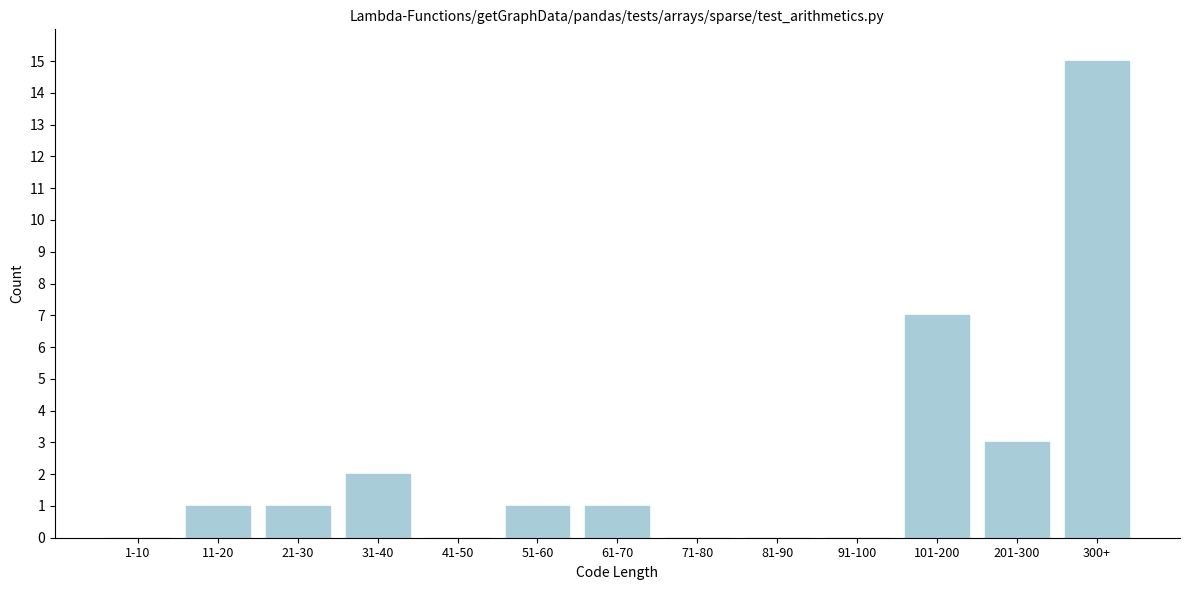

Reading left to right, extract all data points from this chart.

1-10=0	11-20=1	21-30=1	31-40=2	41-50=0	51-60=1	61-70=1	71-80=0	81-90=0	91-100=0	101-200=7	201-300=3	300+=15